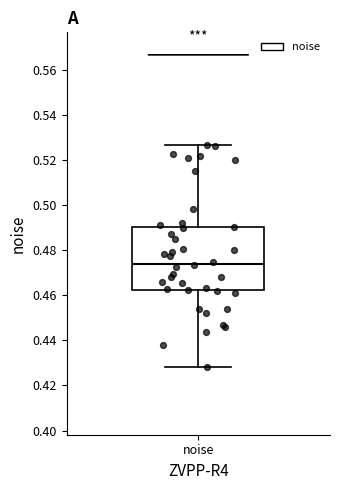

Where does the lower whisker of the box for noise end on the y-axis? The values are not printed on the chart, so give them approximately, as read against the axis.

0.428